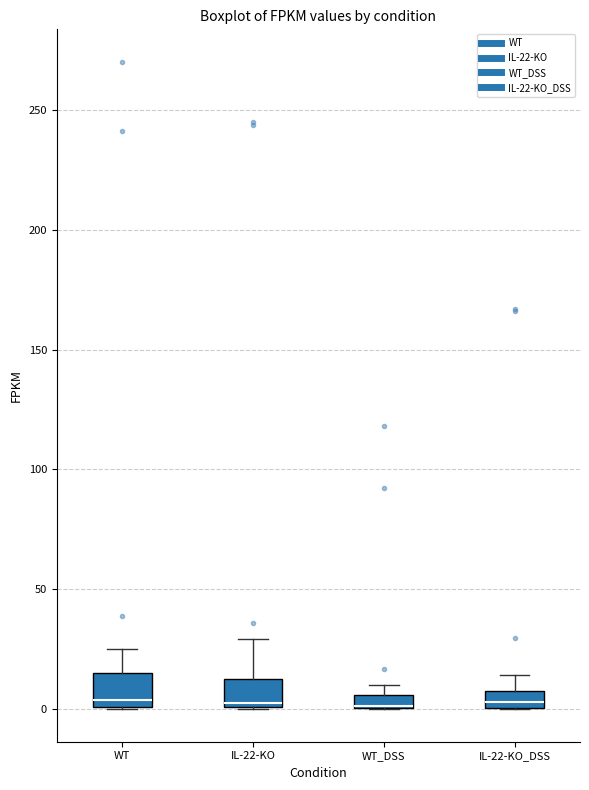

Where does the upper whisker of the box for IL-22-KO end on the y-axis? The values are not printed on the chart, so give them approximately, as read against the axis.

30